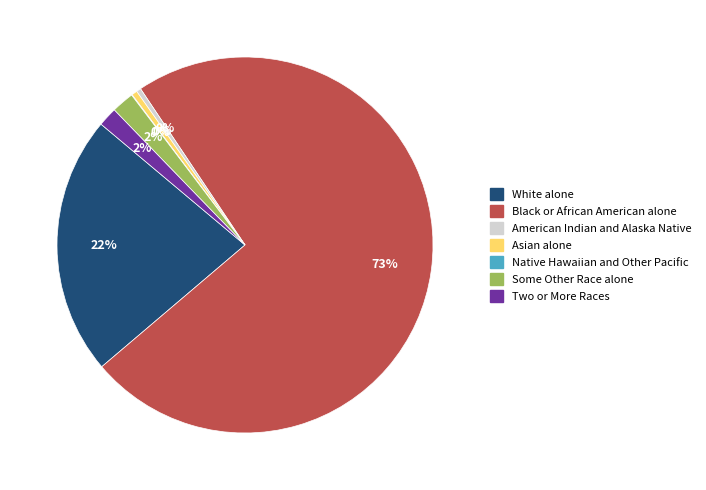

Which slice is the largest?

Black or African American alone